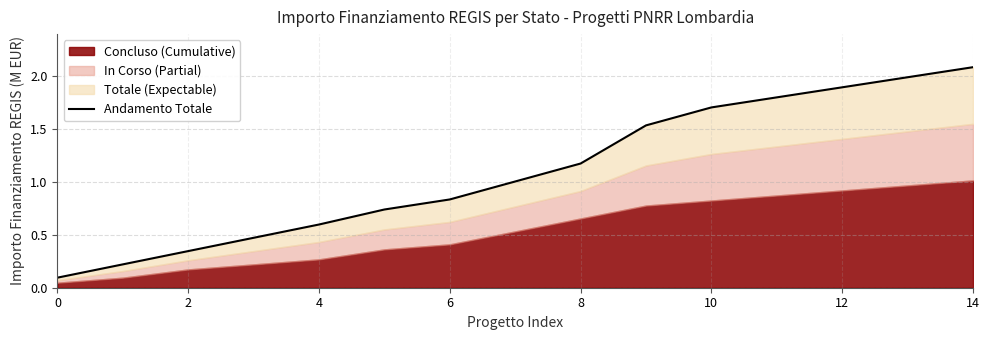

What is the approximate value at 12?

1.9